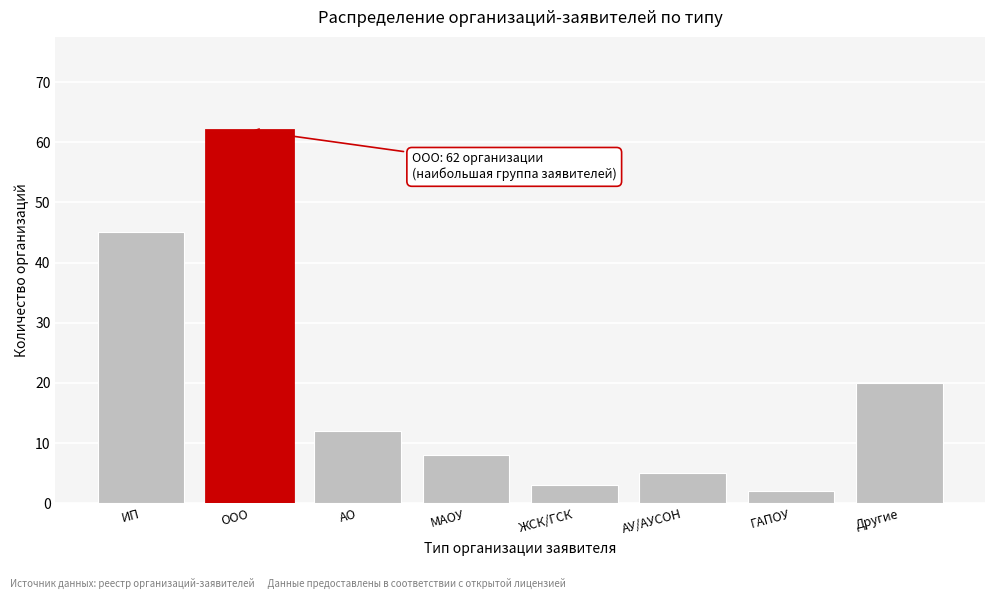

Reading right to left, transcribe all the data shown in this chart.

Другие=20	ГАПОУ=2	АУ/АУСОН=5	ЖСК/ГСК=3	МАОУ=8	АО=12	ООО=62	ИП=45